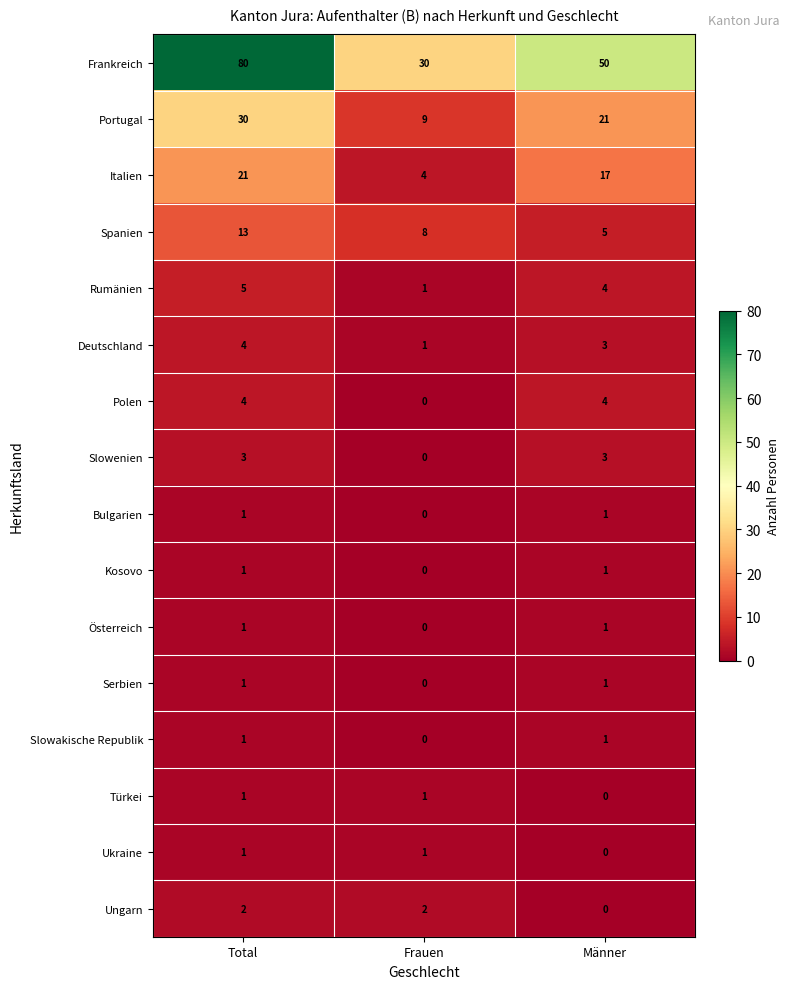

At which category is the sum across all series the highest?

Total